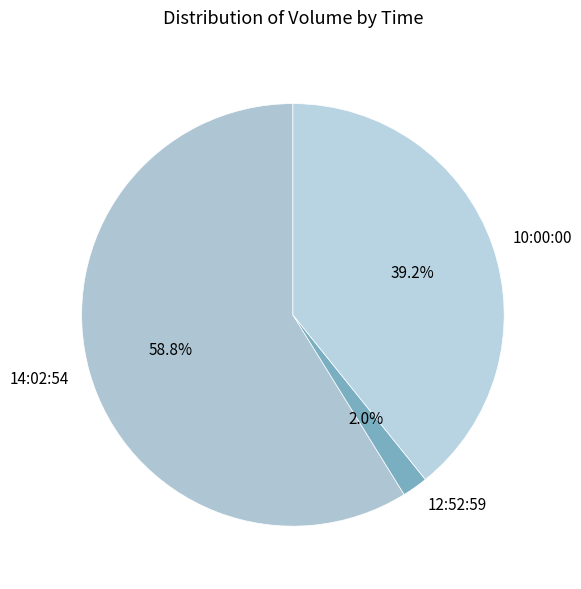

Which category accounts for the majority?

14:02:54